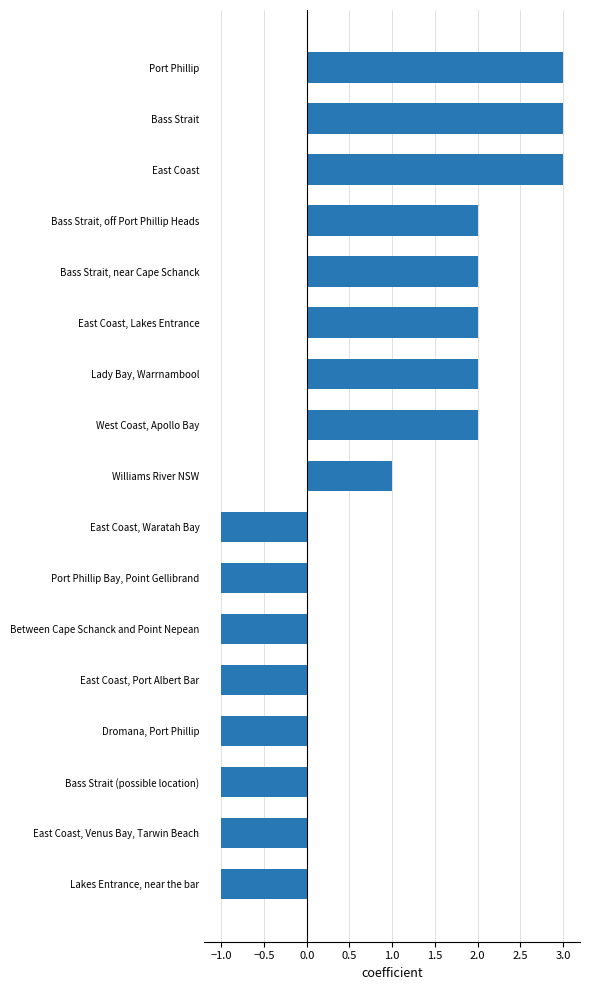

What is the maximum value shown in the chart?

3